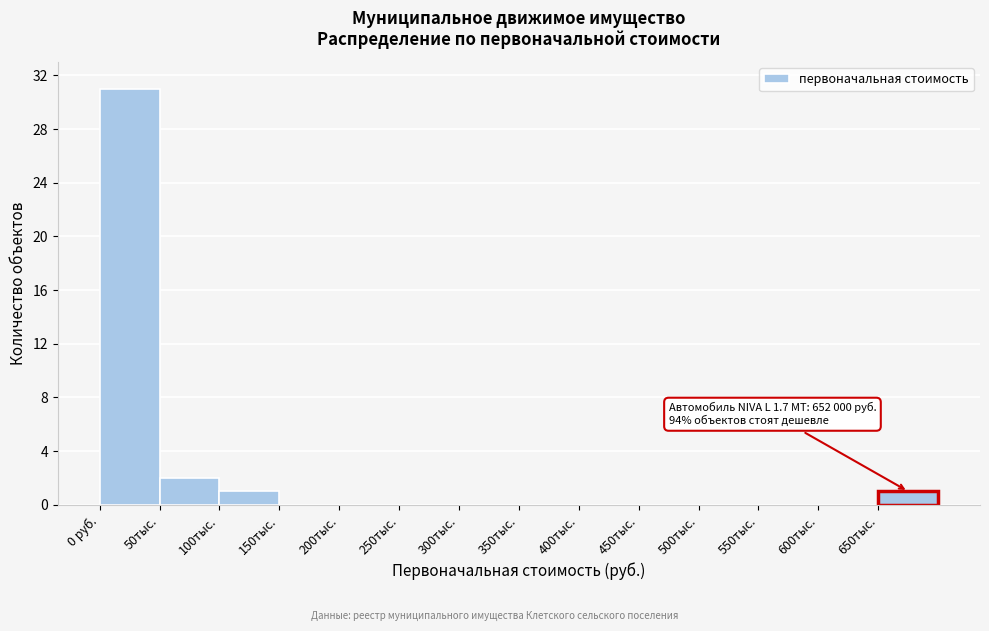

Reading right to left, list all the values displayed in this chart.

650тыс.=1	600тыс.=0	550тыс.=0	500тыс.=0	450тыс.=0	400тыс.=0	350тыс.=0	300тыс.=0	250тыс.=0	200тыс.=0	150тыс.=0	100тыс.=1	50тыс.=2	0 руб.=31